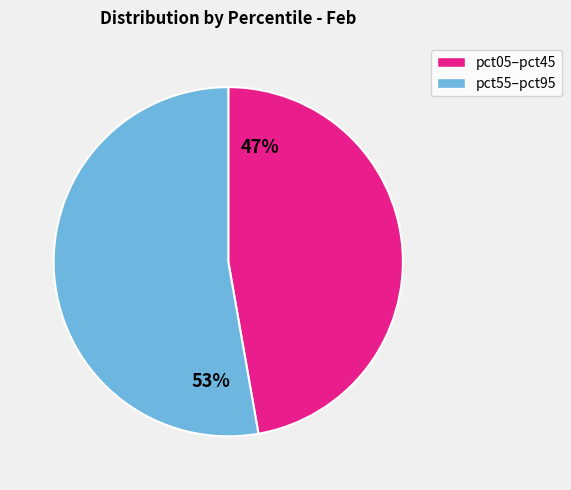

To the nearest percent, what is the average slice percentage?

50%